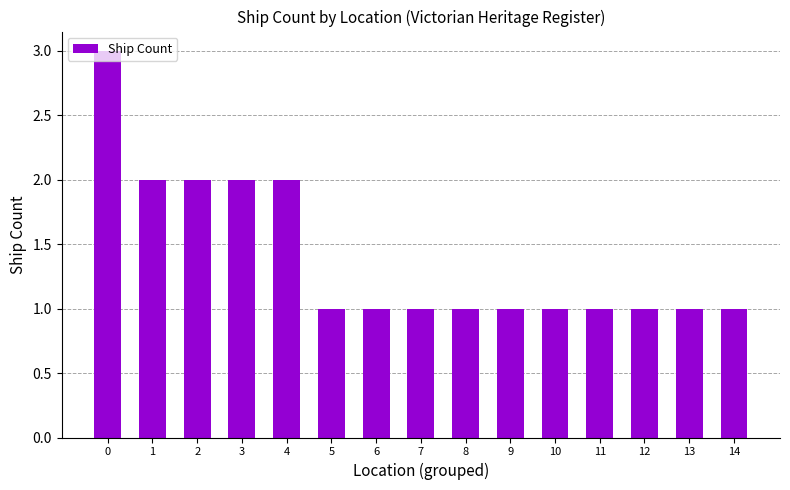

The value at 8 is 2. True or false?

False